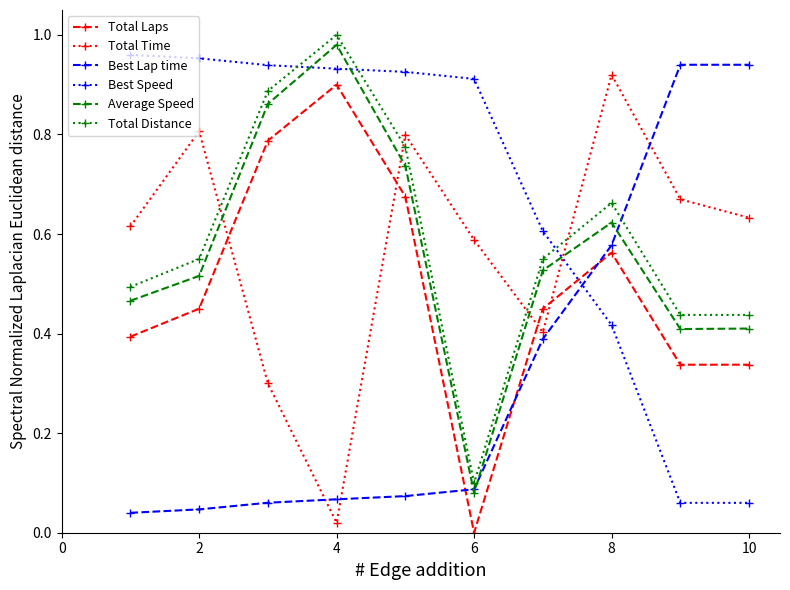

True or false: Total Time and Total Laps cross at least once.

True